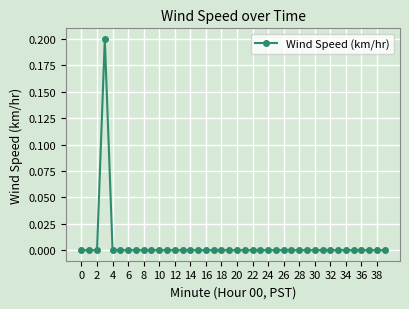

True or false: there are more than 0 points higher than both neighbors.

True